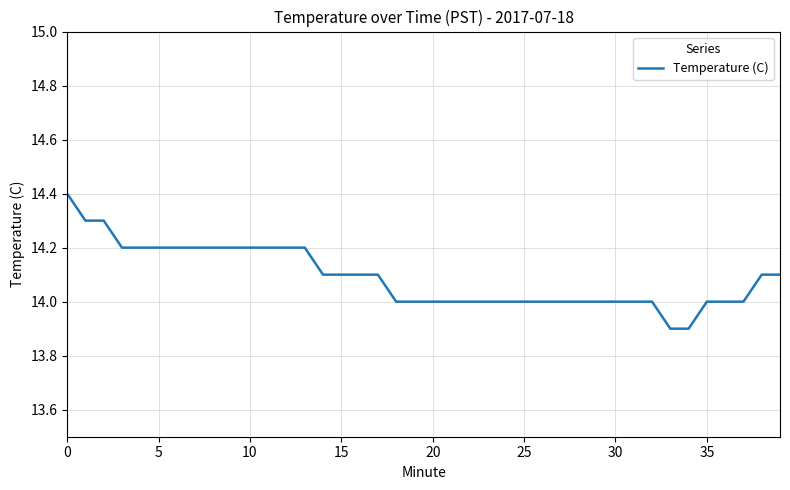

How many categories are shown in the chart?

40